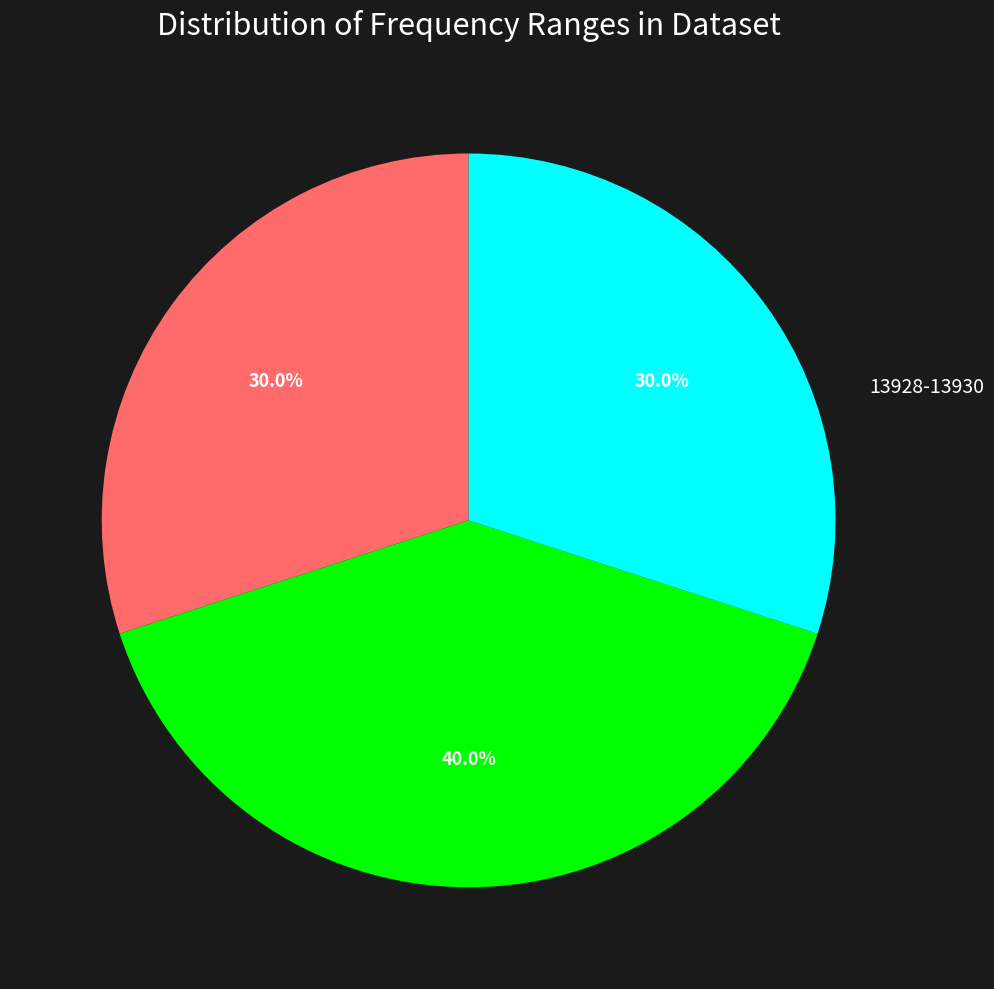

Does any single category account for the majority?

No